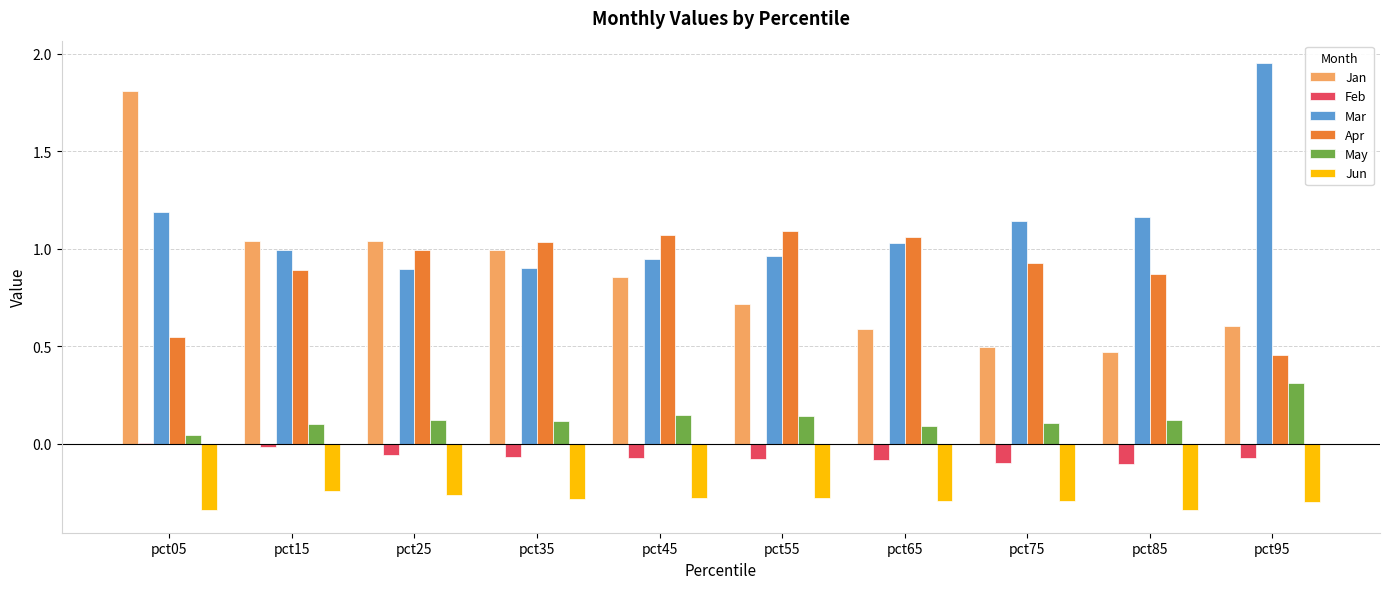

At which category is the sum across all series the highest?

pct05